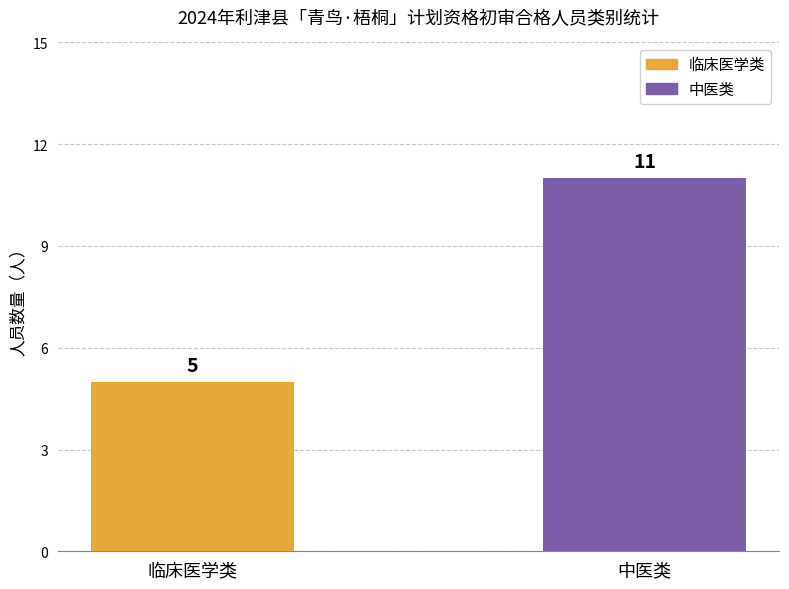

Reading left to right, what are all the values shown in this chart?

5	11